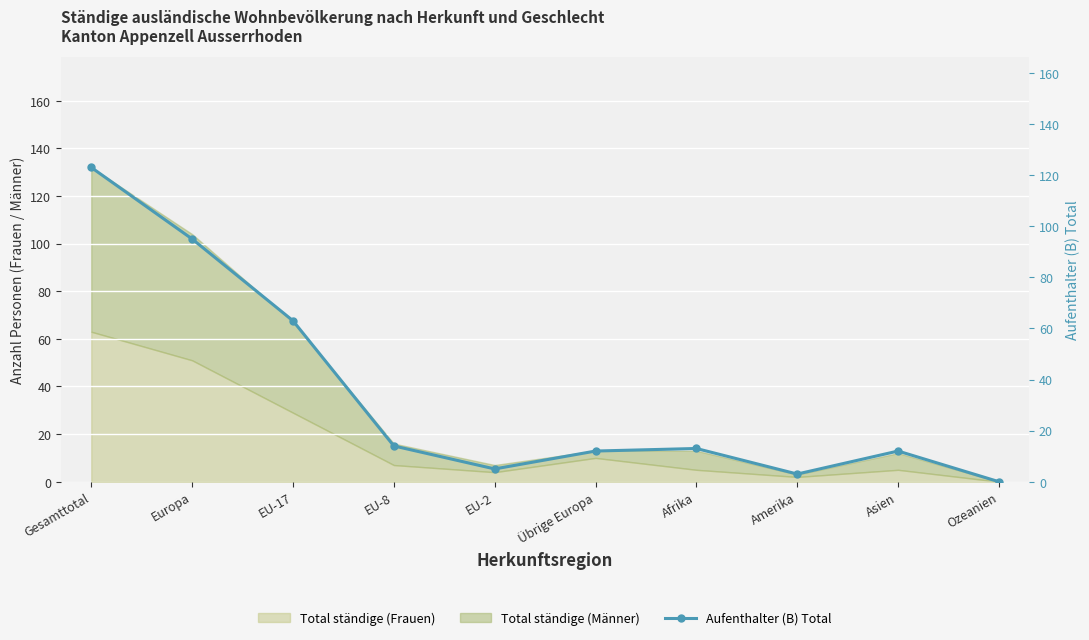

What is the difference between the maximum and minimum values?

123